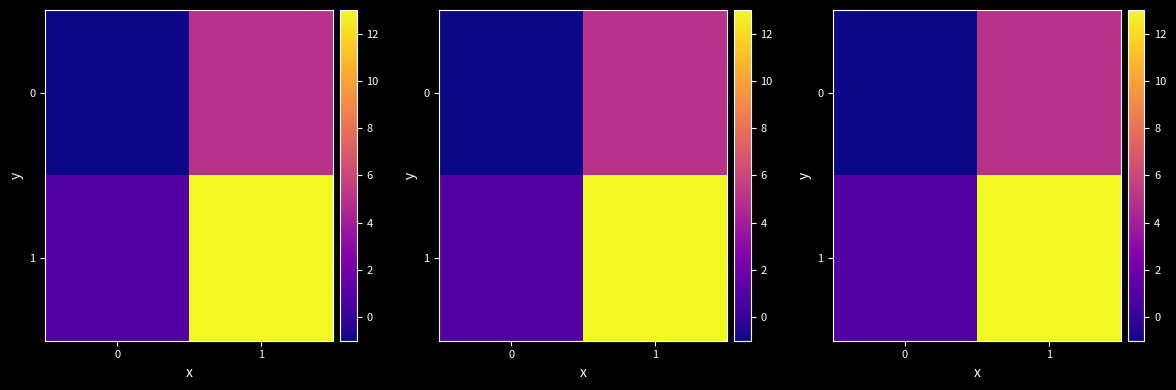

What value does the 1 series have at 1, to the nearest 5?

15